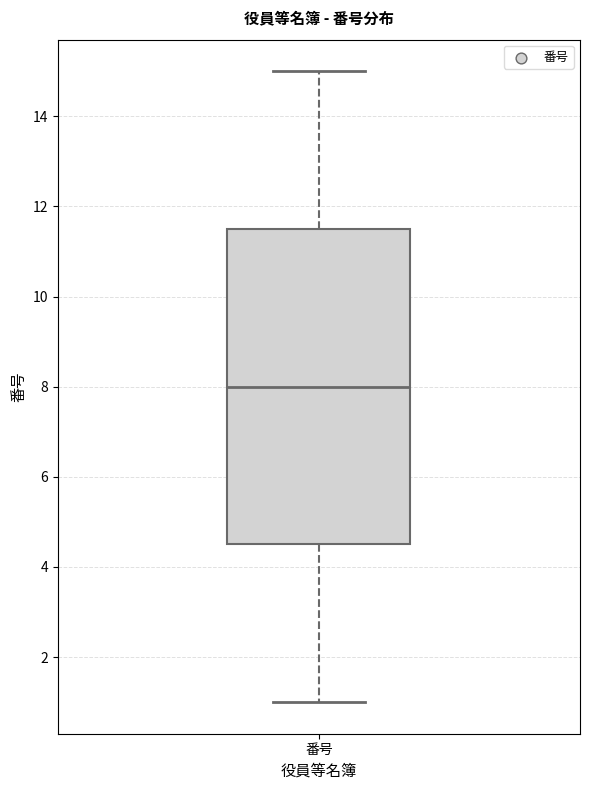

Read this box plot against the y-axis: the position of the median line, the range covered by the box, and the ends of both whiskers. The values are not printed on the chart, so give them approximately, as read against the axis.

median 8.0, box 4.6 to 11.6, whiskers 1.0 to 15.0